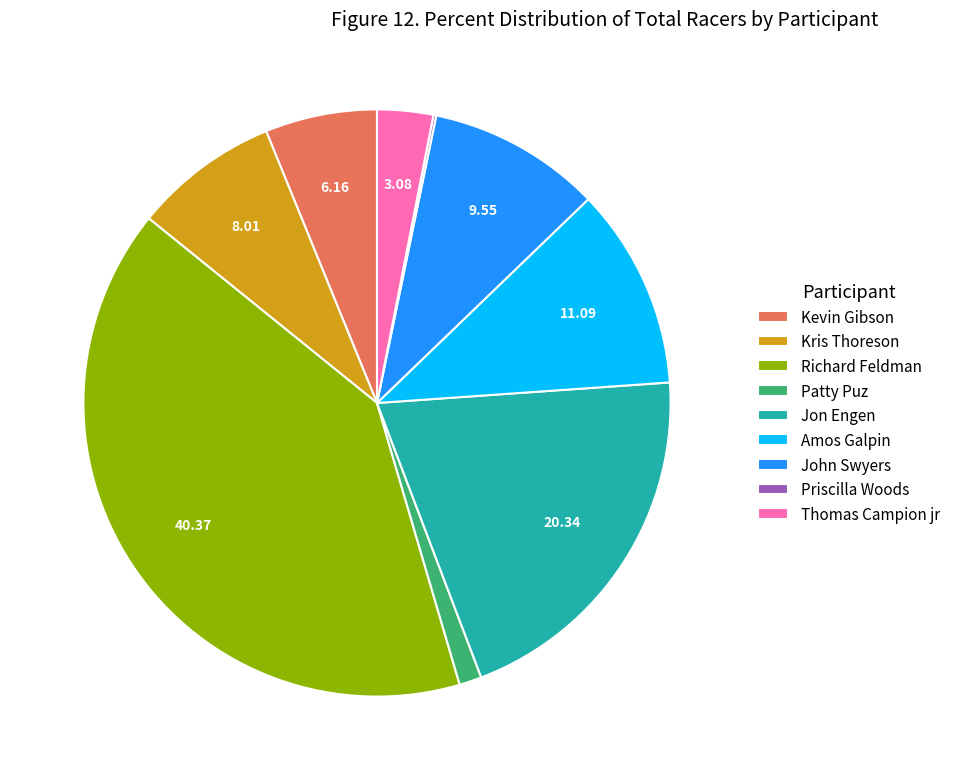

Which has a higher value, Patty Puz or Amos Galpin?

Amos Galpin